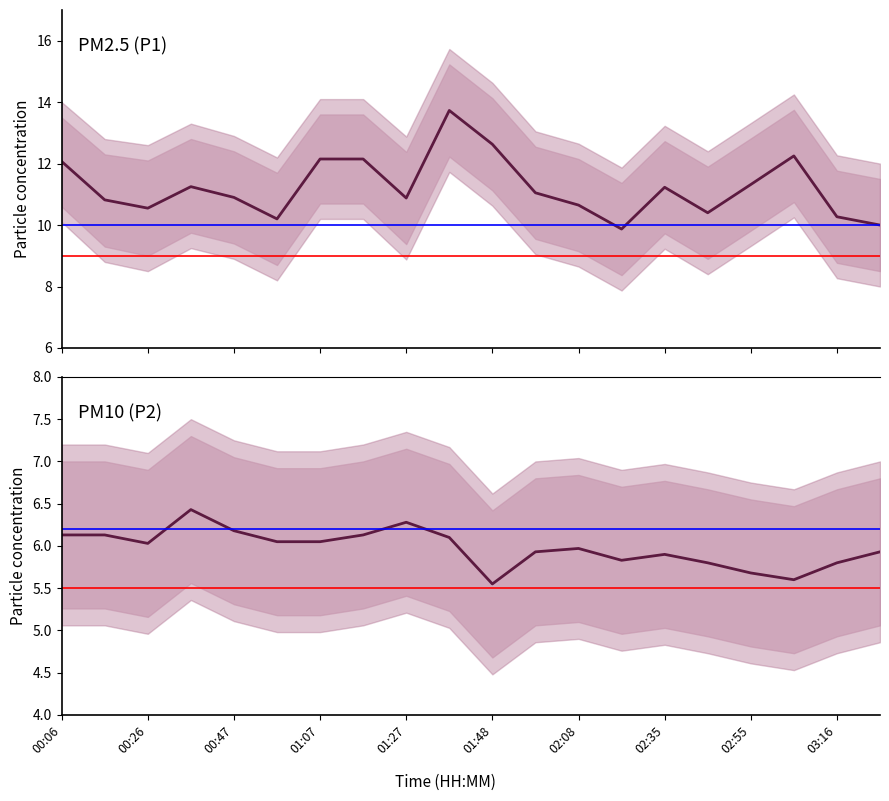

Reading left to right, list all the values displayed in this chart.

P1 mean: 12.1	10.8	10.6	11.2	10.9	10.2	12.2	12.2	10.9	13.7	12.6	11.1	10.7	9.9	11.2	10.4	11.3	12.2	10.3	10.0
P2 mean: 6.1	6.1	6.0	6.4	6.2	6.0	6.0	6.1	6.3	6.1	5.5	5.9	6.0	5.8	5.9	5.8	5.7	5.6	5.8	5.9